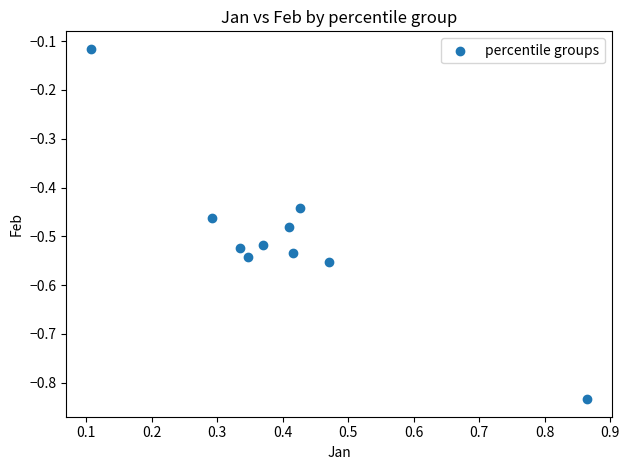

What is the range of X values (max minus min)?

0.8